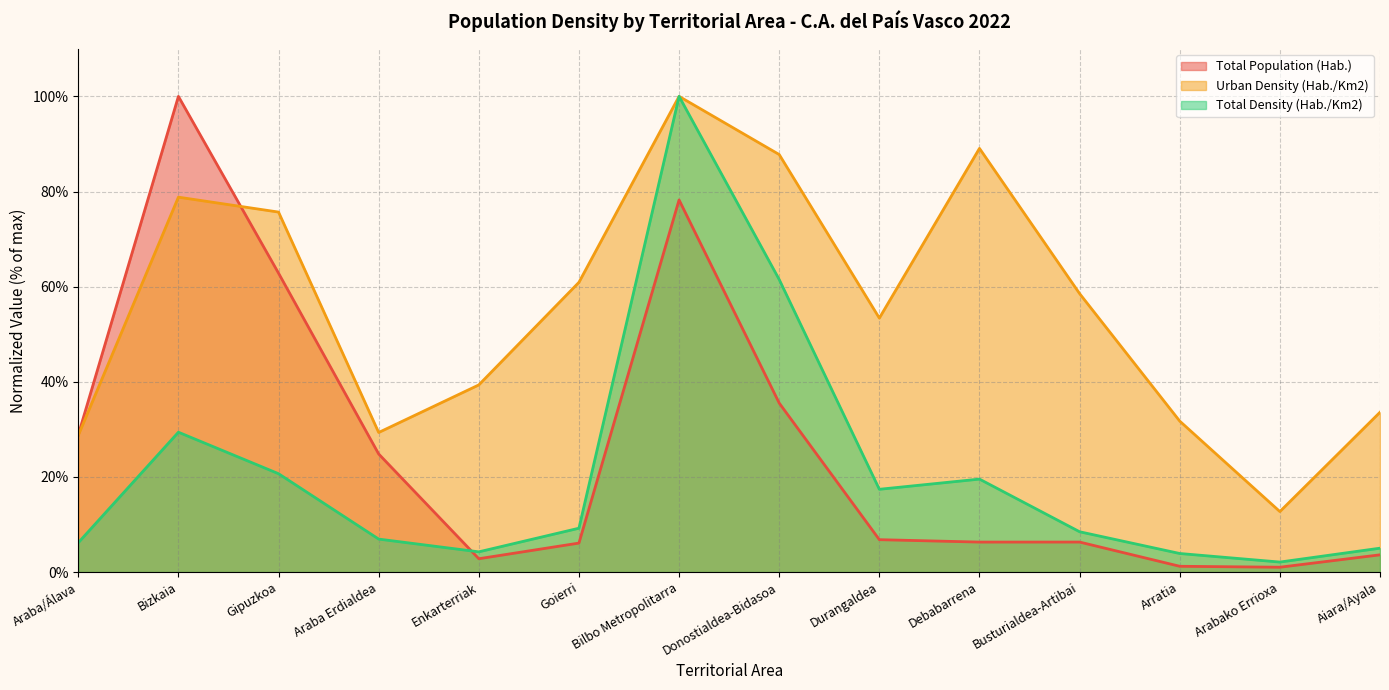

Which series changed the most between Bilbo Metropolitarra and Aiara/Ayala?

Total Density (Hab./Km2)